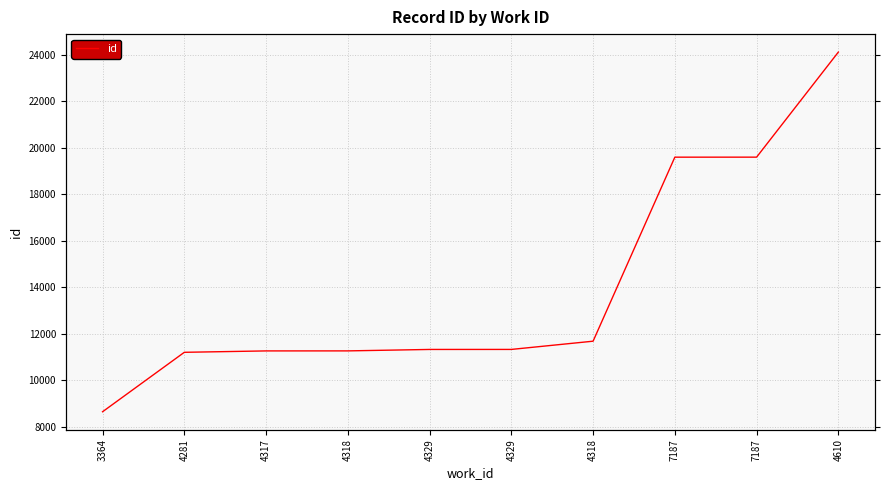

Approximately how many times larger is the value at 4329 compared to 4318?

1.0